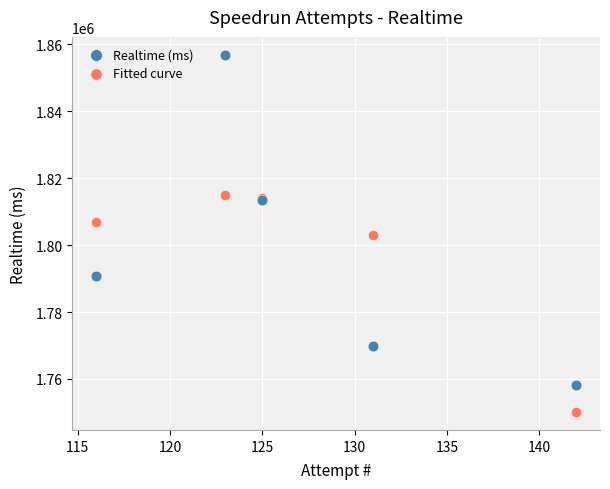

In the Fitted curve series, what Y value is closest to 1782533?

1803106.7